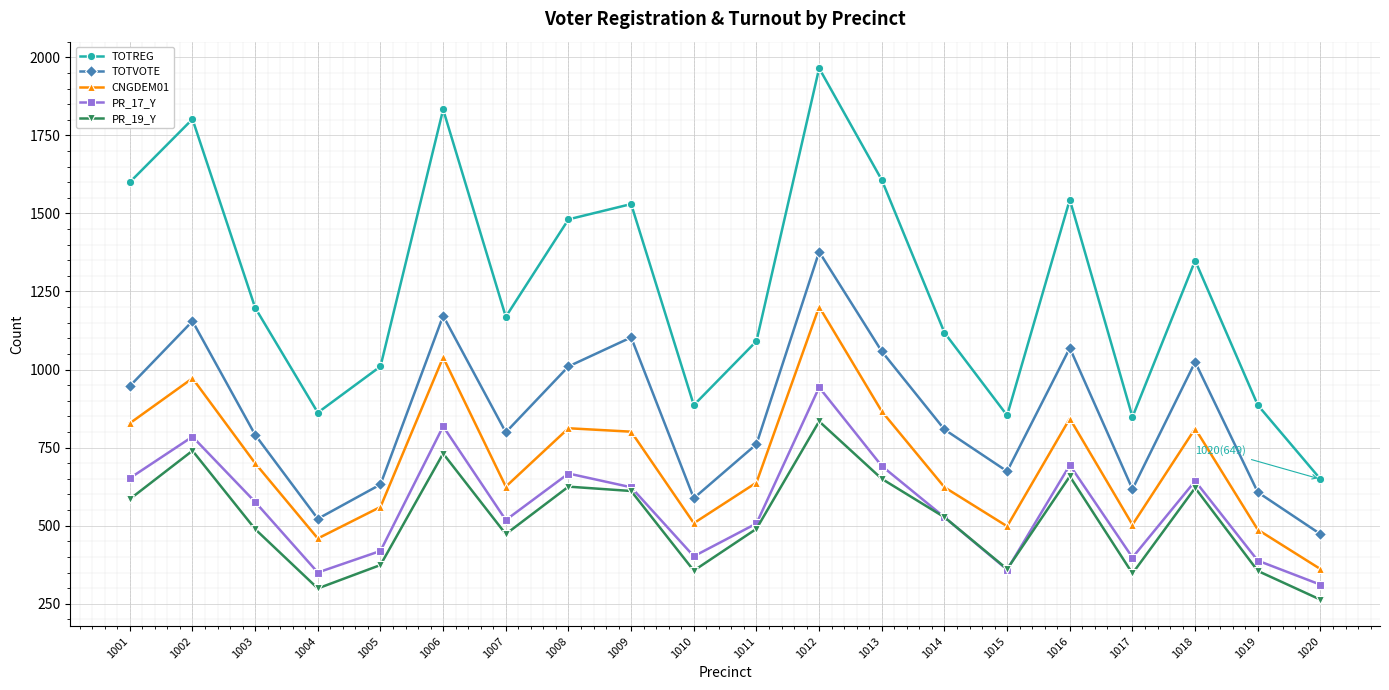

How many interior local valleys does the TOTREG series have?

5